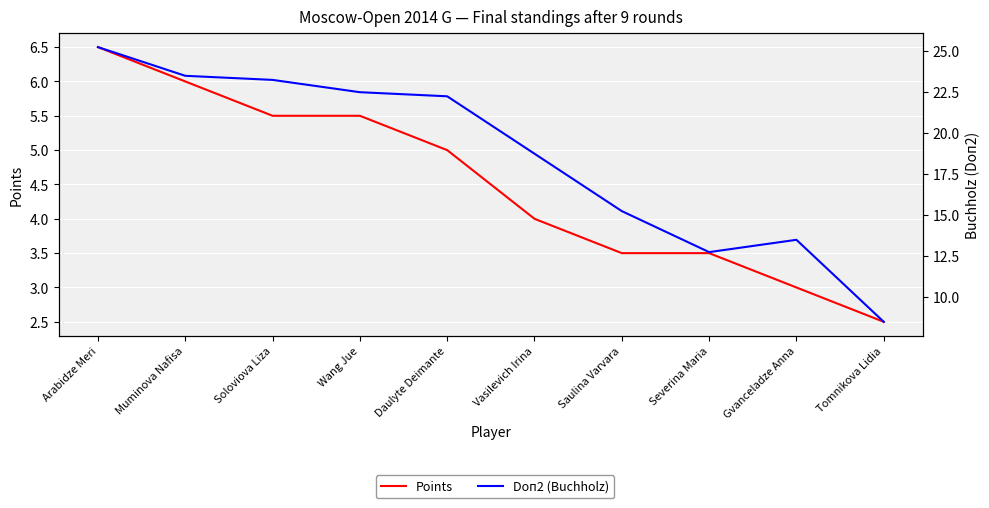

What is the value of the Points point at the 10th from the left?

2.5